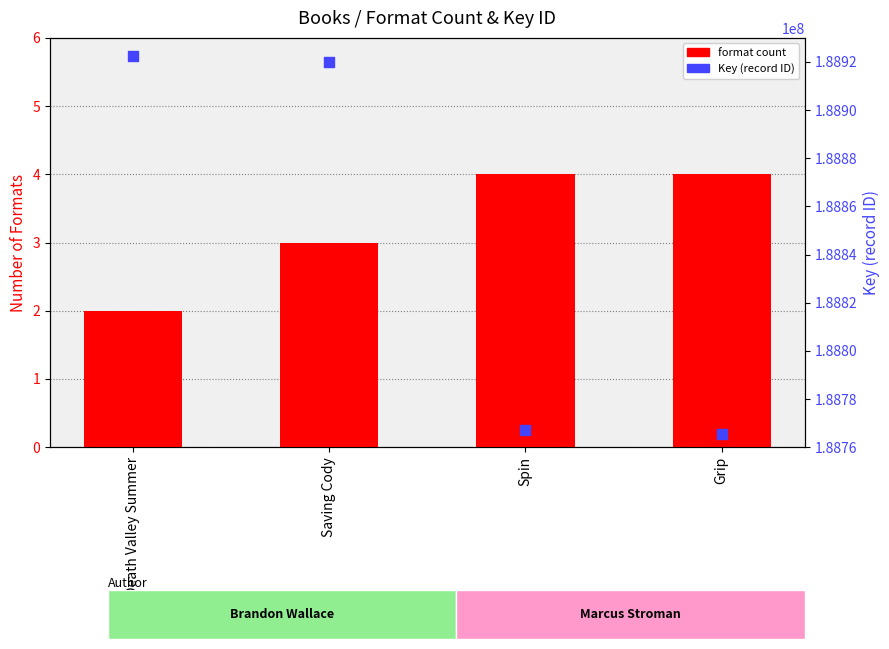

Which series has the largest total across all categories?

Key (record ID)